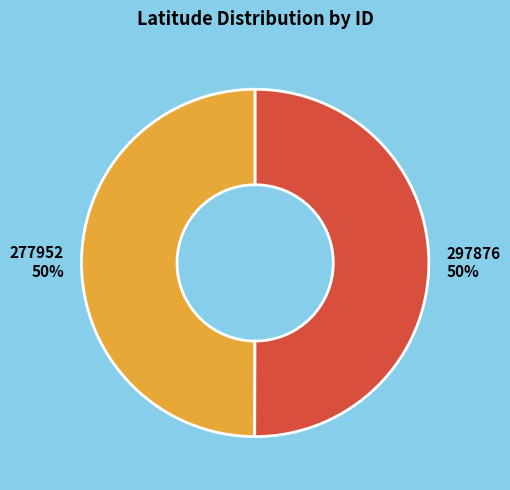

To the nearest percent, what percentage of the pie is 297876?

50%